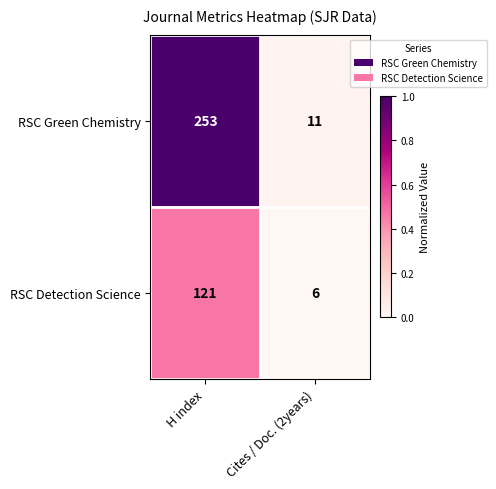

Between H index and Cites / Doc. (2years), which series saw the biggest shift?

RSC Green Chemistry